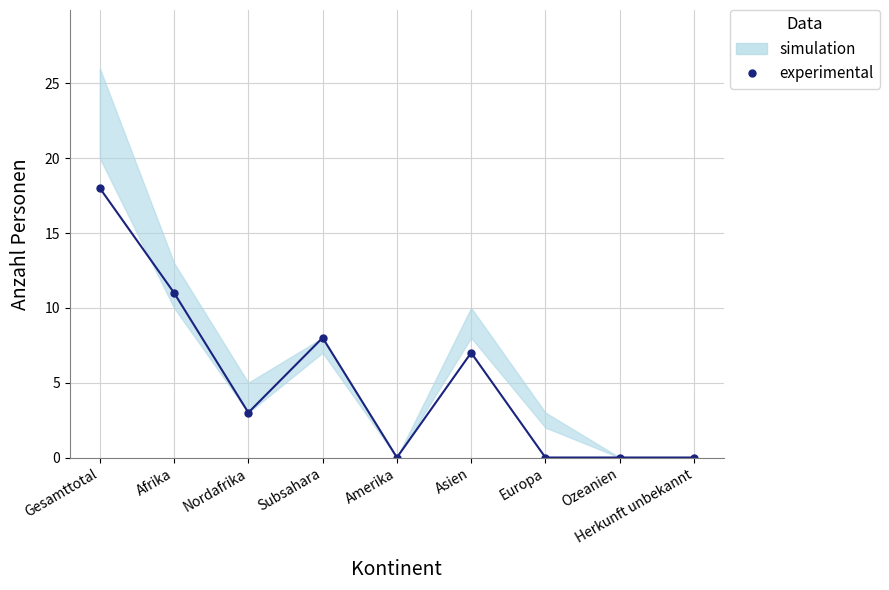

What is the label of the 5th point from the right?

Amerika